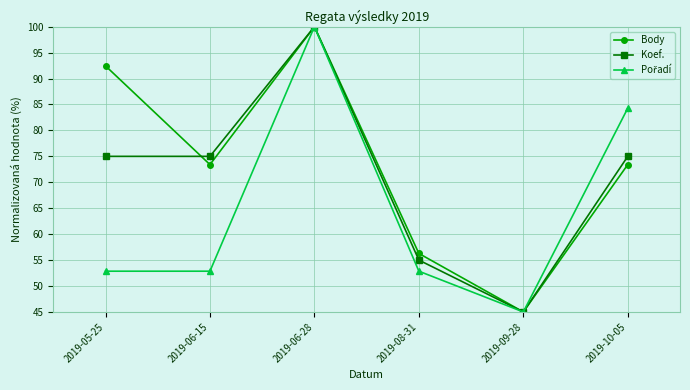

True or false: Koef. has a value of 100.0 at 2019-06-28.

True